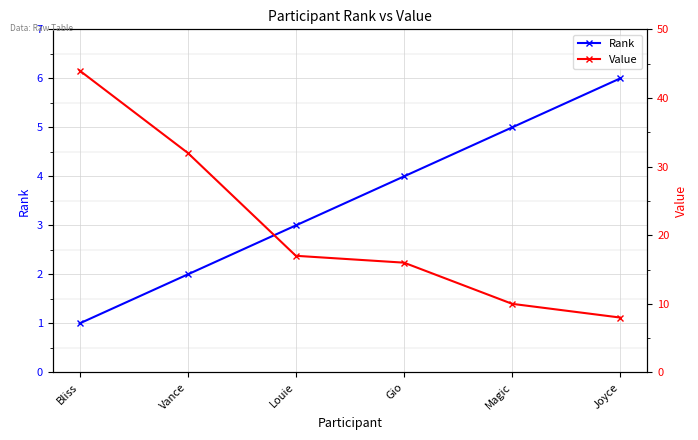

How many Rank values are between 2 and 5?

4